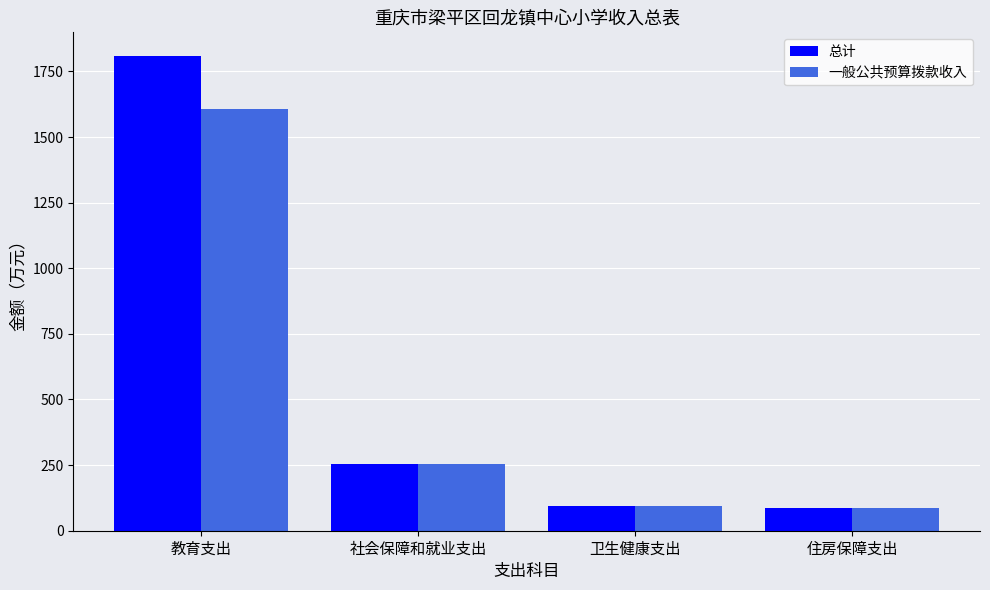

What is the total value across all series at 住房保障支出?

176.1